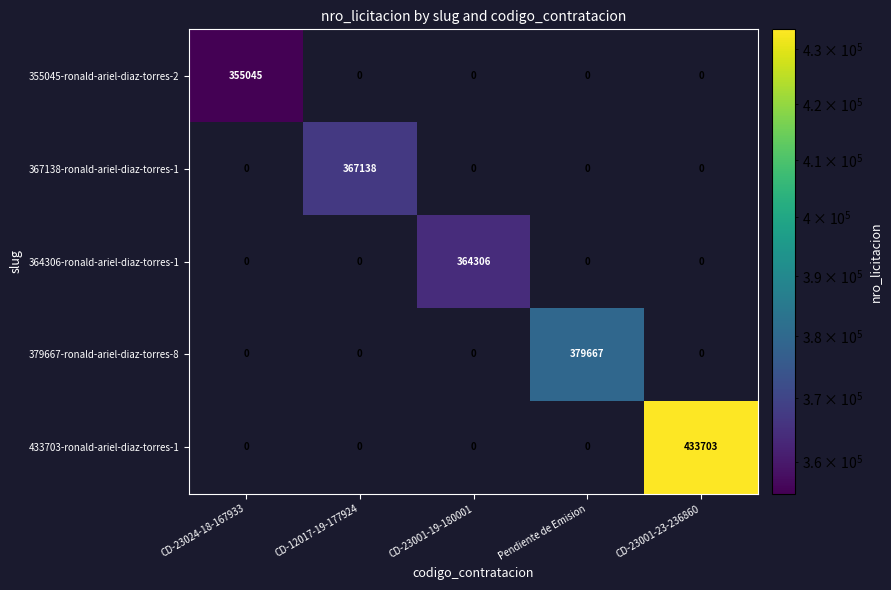

What is the greatest value displayed?

433703